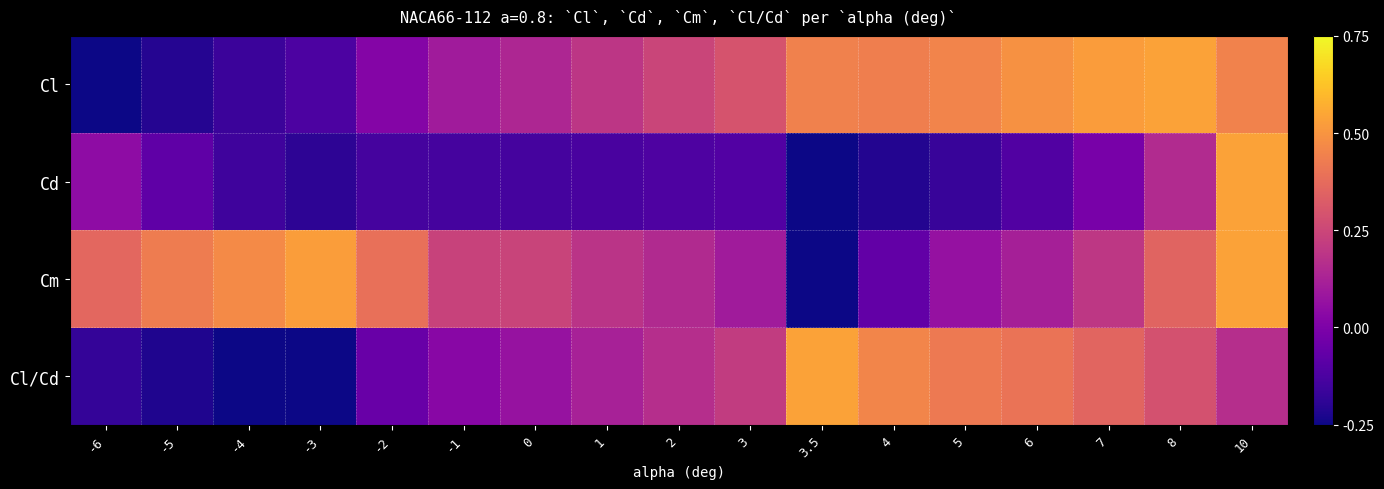

At how many categories does at least one series exceed 0?

17